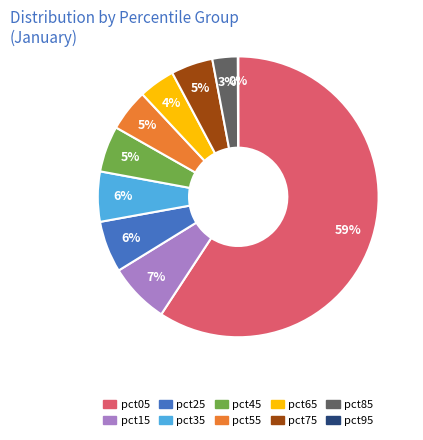

Between pct85 and pct45, which is larger?

pct45